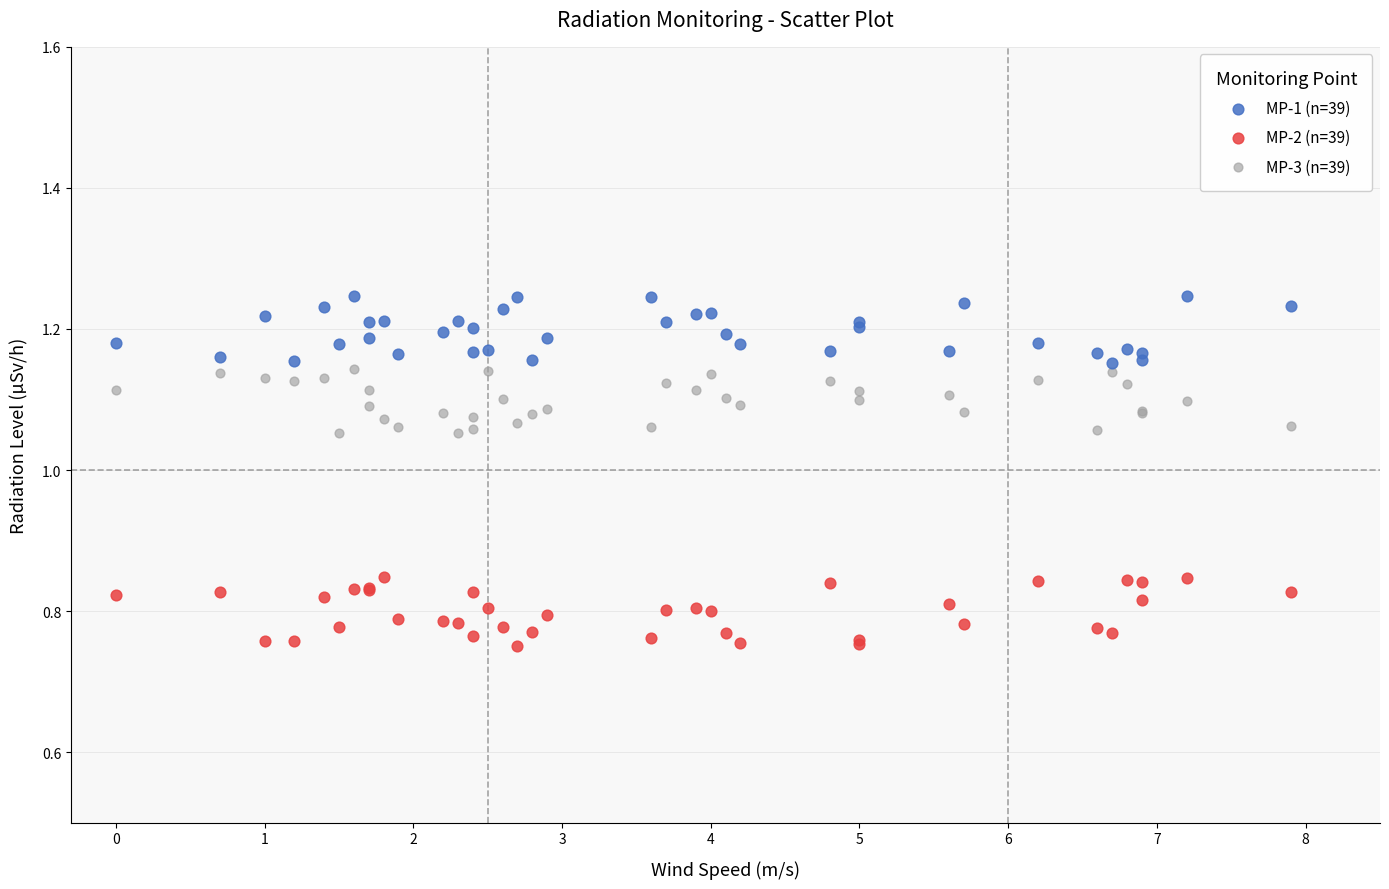

Which series contains the highest Y value?

MP-1 (n=39)